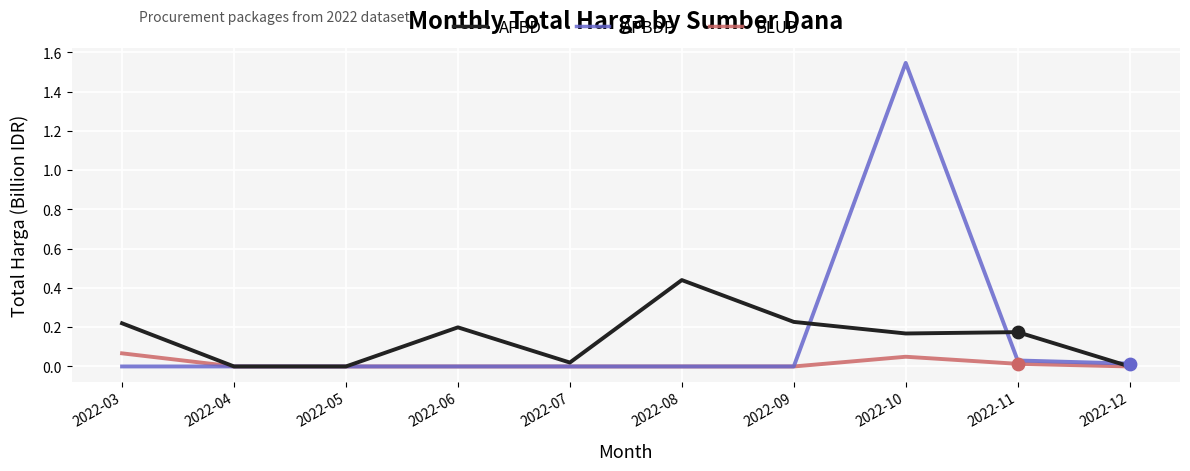

Which series has the largest total across all categories?

APBDP